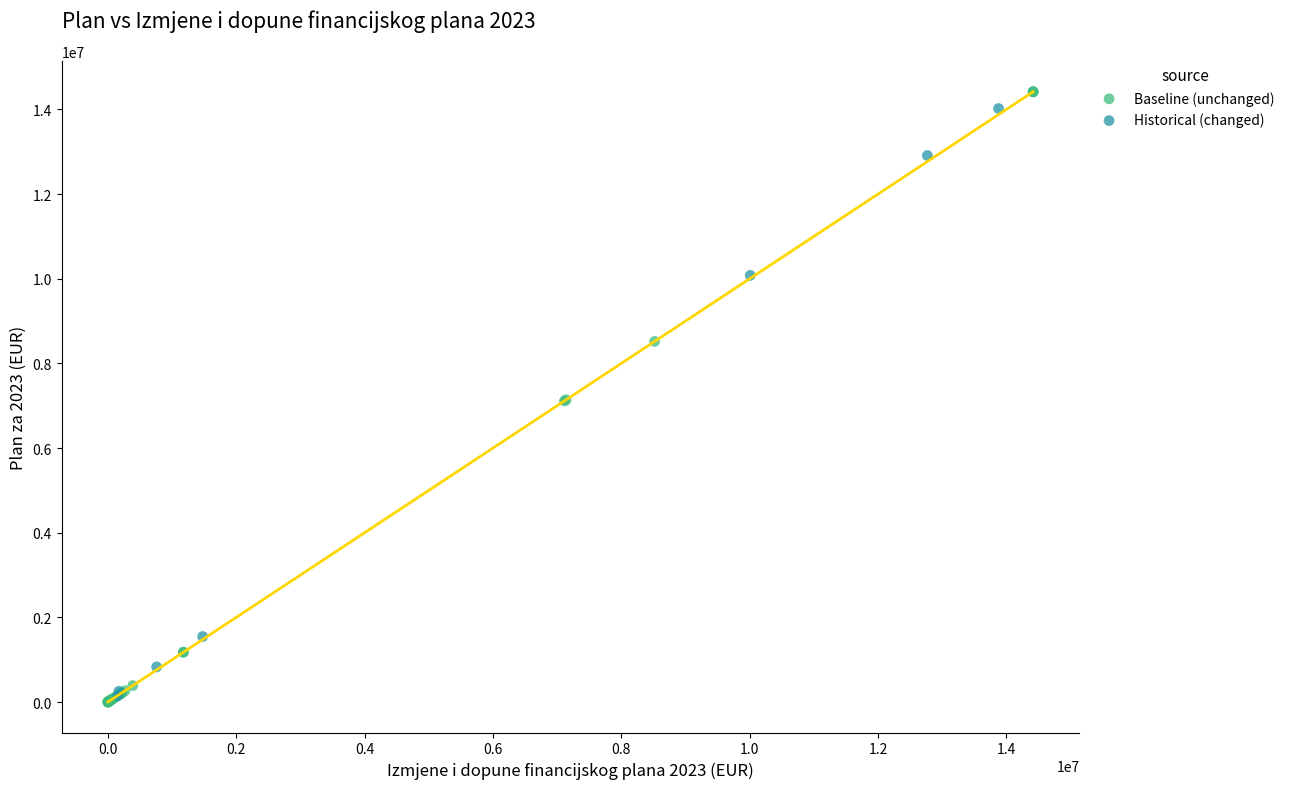

Which series has the widest spread of Y values?

Baseline (unchanged)